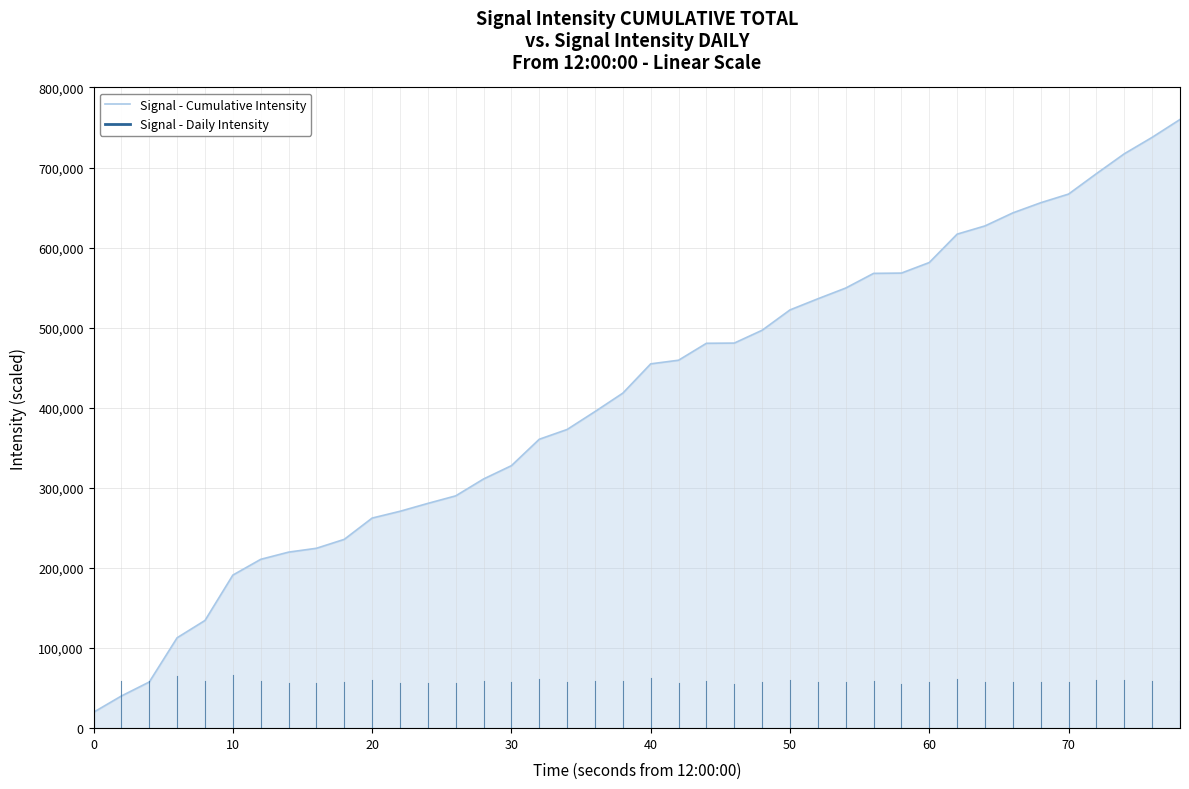

What is the difference between the maximum and minimum values?

740131.5